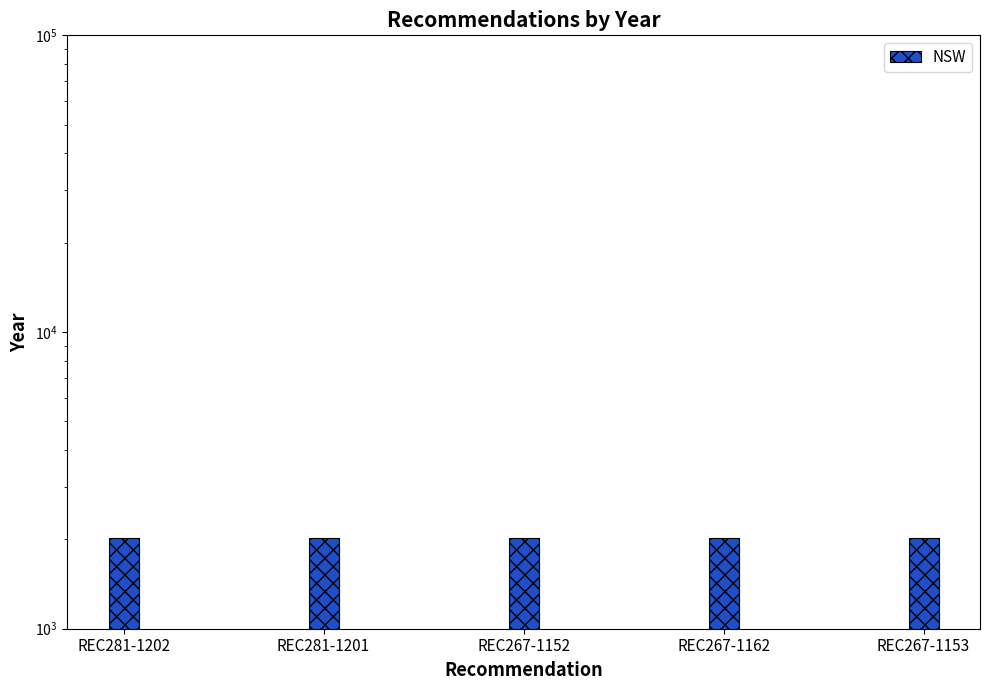

At which category does the chart reach its peak across all series?

REC281-1202